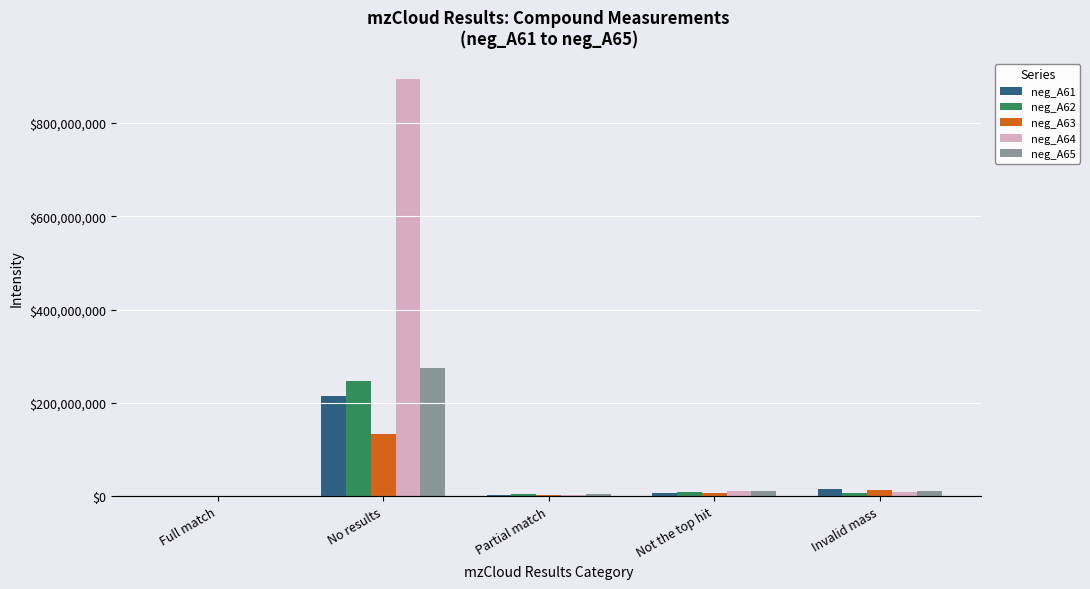

What is the greatest value displayed?

893594620.0